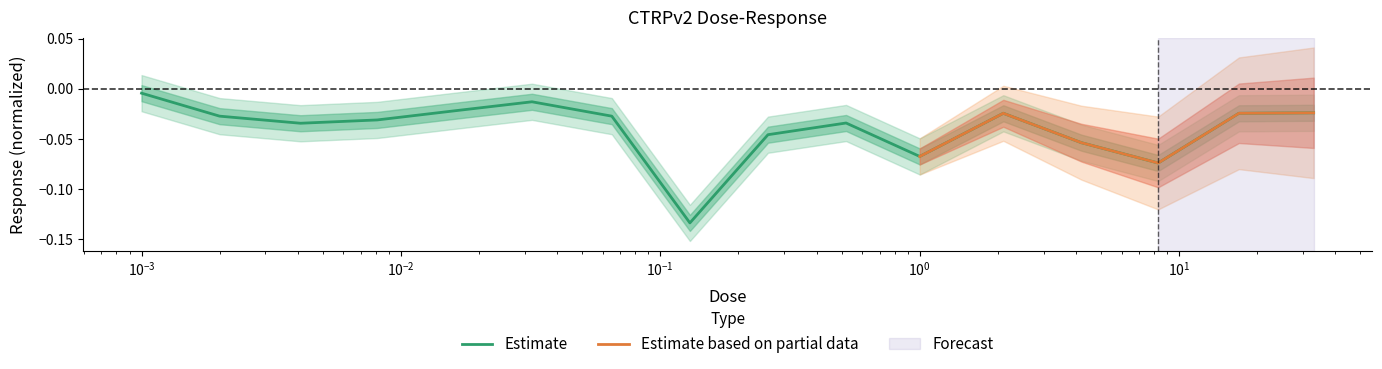

Rank the categories by value from highest to lowest.

0.001, 0.032, 0.016, 33.0, 2.1, 17.0, 0.002, 0.065, 0.0081, 0.52, 0.0041, 0.26, 4.2, 1.0, 8.3, 0.13